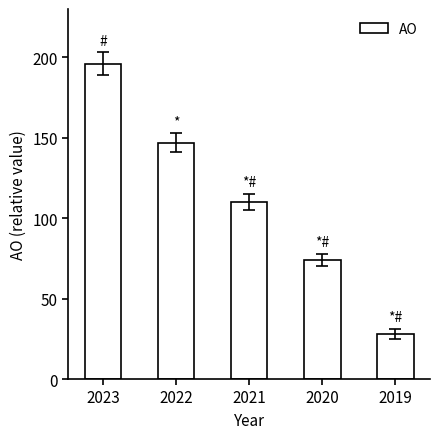

The value at 2020 is 126. True or false?

False